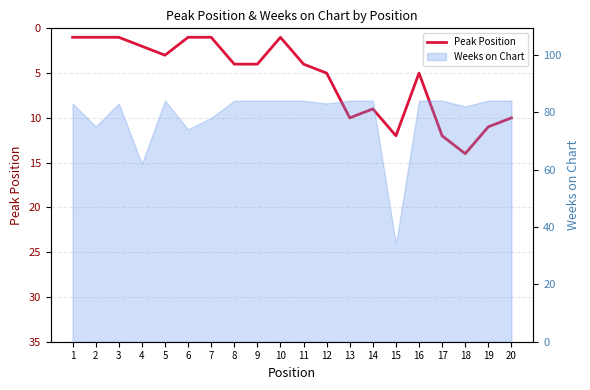

Approximately how many times larger is the value at 14 compared to 12?

1.8